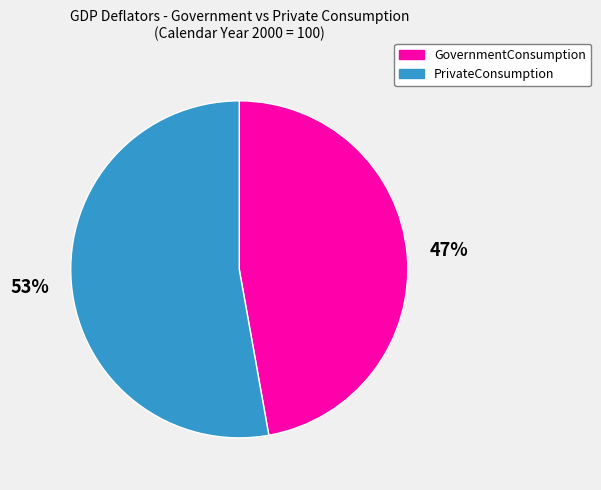

True or false: PrivateConsumption accounts for 47% of the total.

False